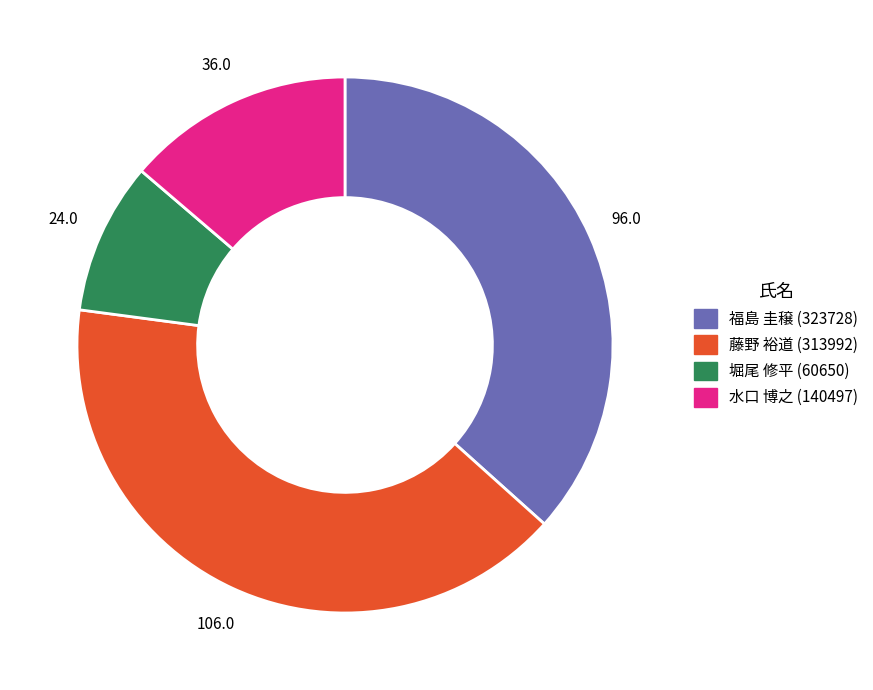

Count the number of slices in the pie.

4